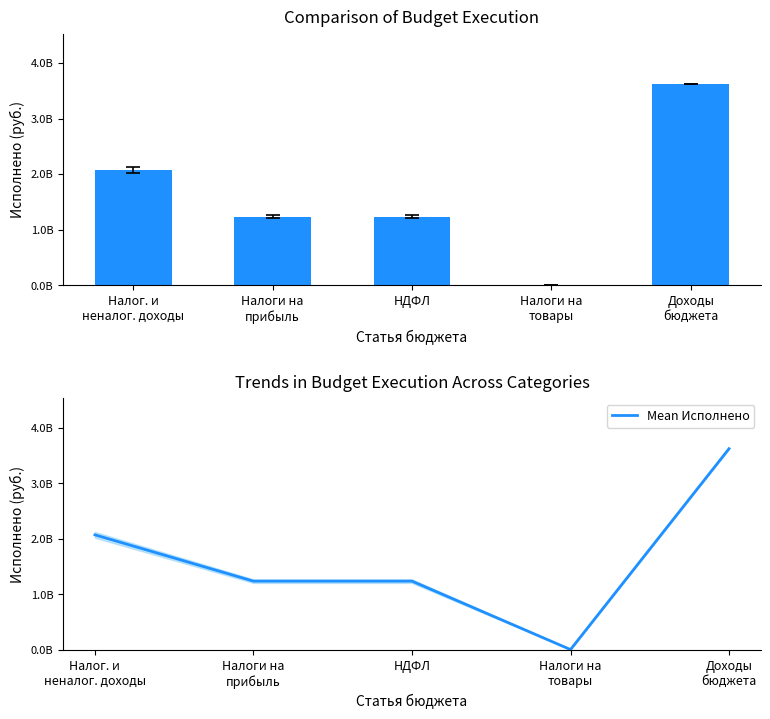

What is the sum of all Исполнено values?

8168231988.2